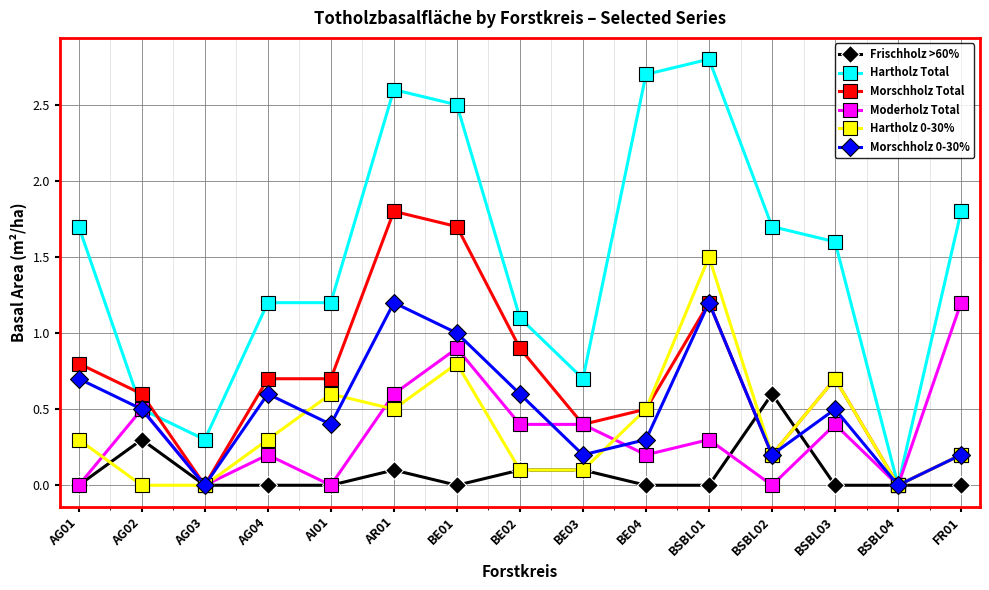

True or false: Morschholz Total has more than 1 interior local peaks.

True